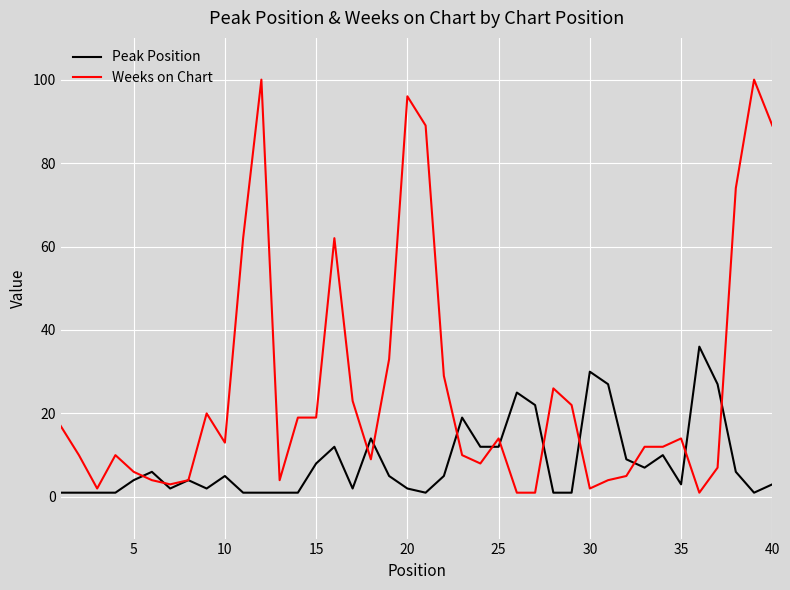

List the series in order of their peak value, lowest first.

Peak Position, Weeks on Chart